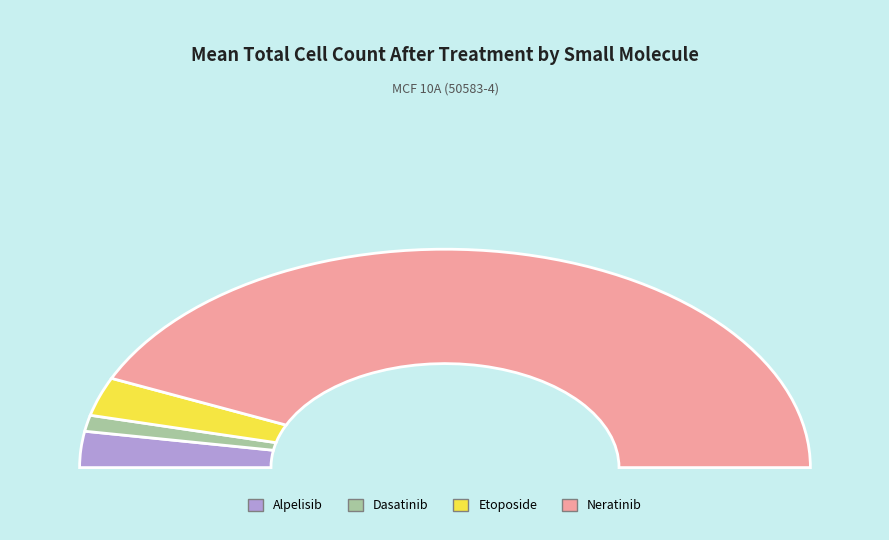

Is the sum of Dasatinib and Etoposide greater than half?

No